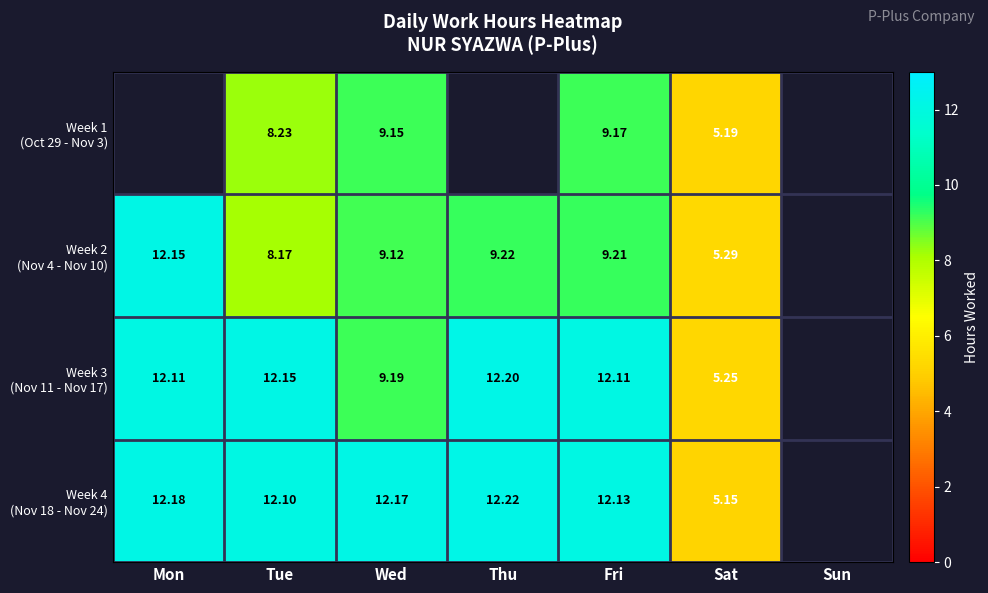

What is the approximate value of Week 2 (Nov 4 - Nov 10) at Mon?

12.2